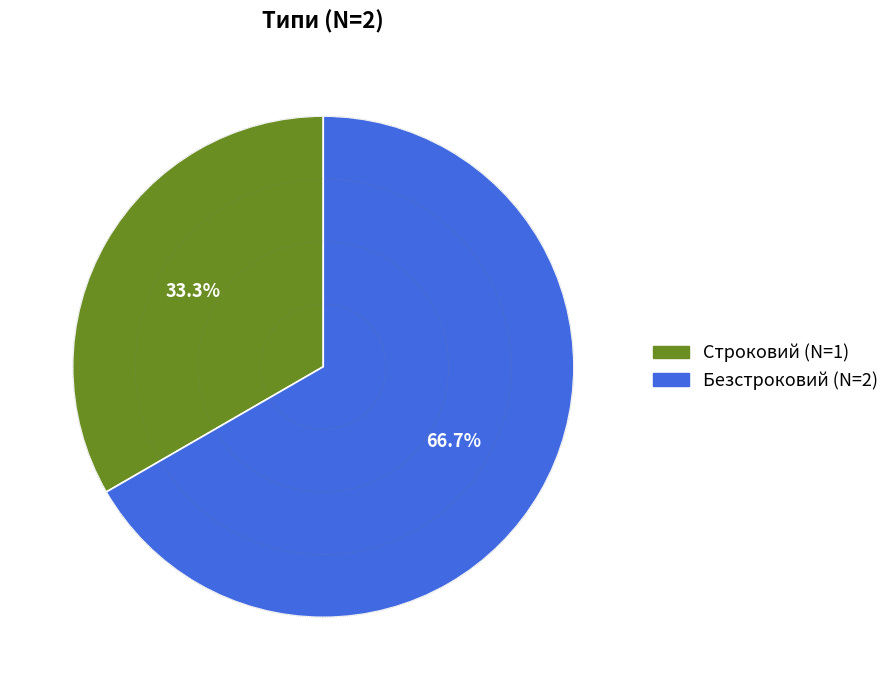

Is the sum of Строковий and Безстроковий greater than half?

Yes